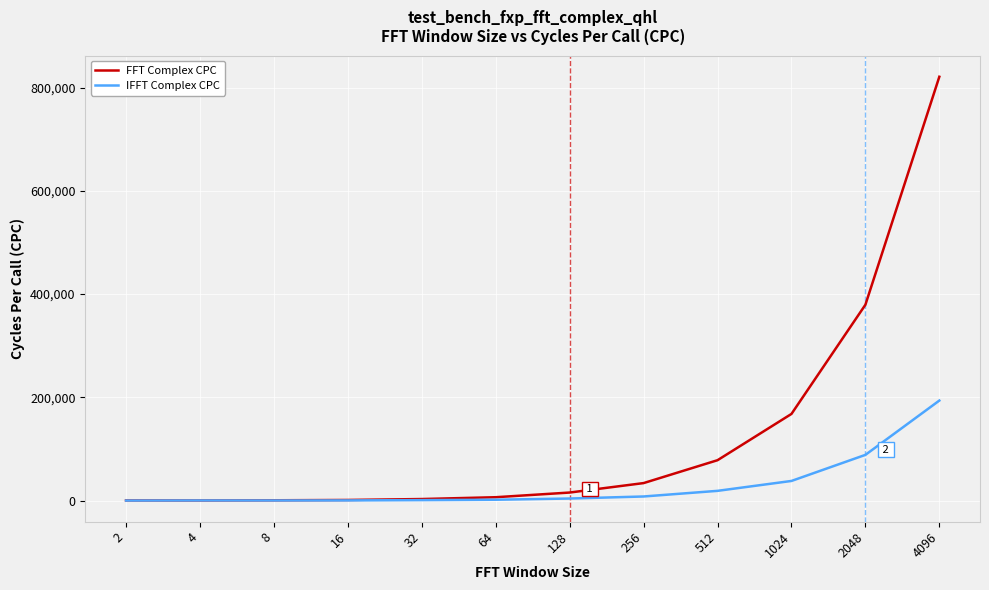

Which series has the largest range (max minus min)?

FFT Complex CPC